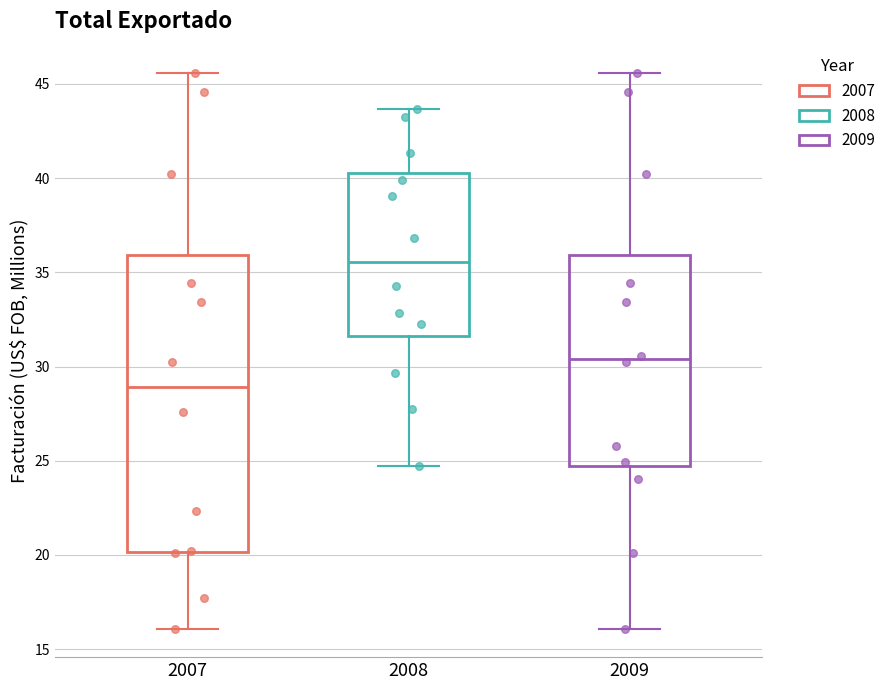

Comparing the boxes themselves (not the whiskers), which one is the tallest?

2007